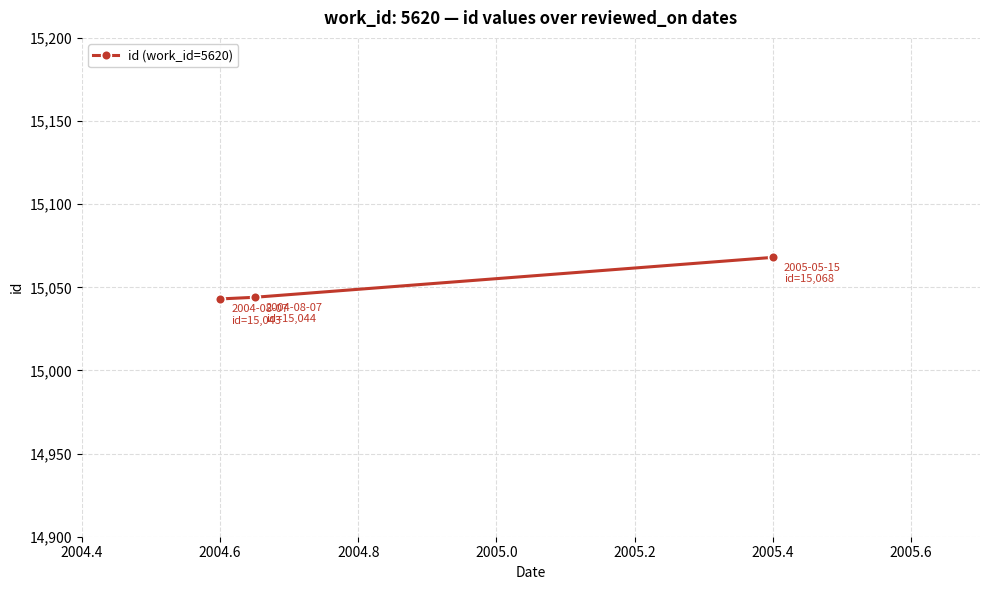

What is the maximum value shown in the chart?

15068